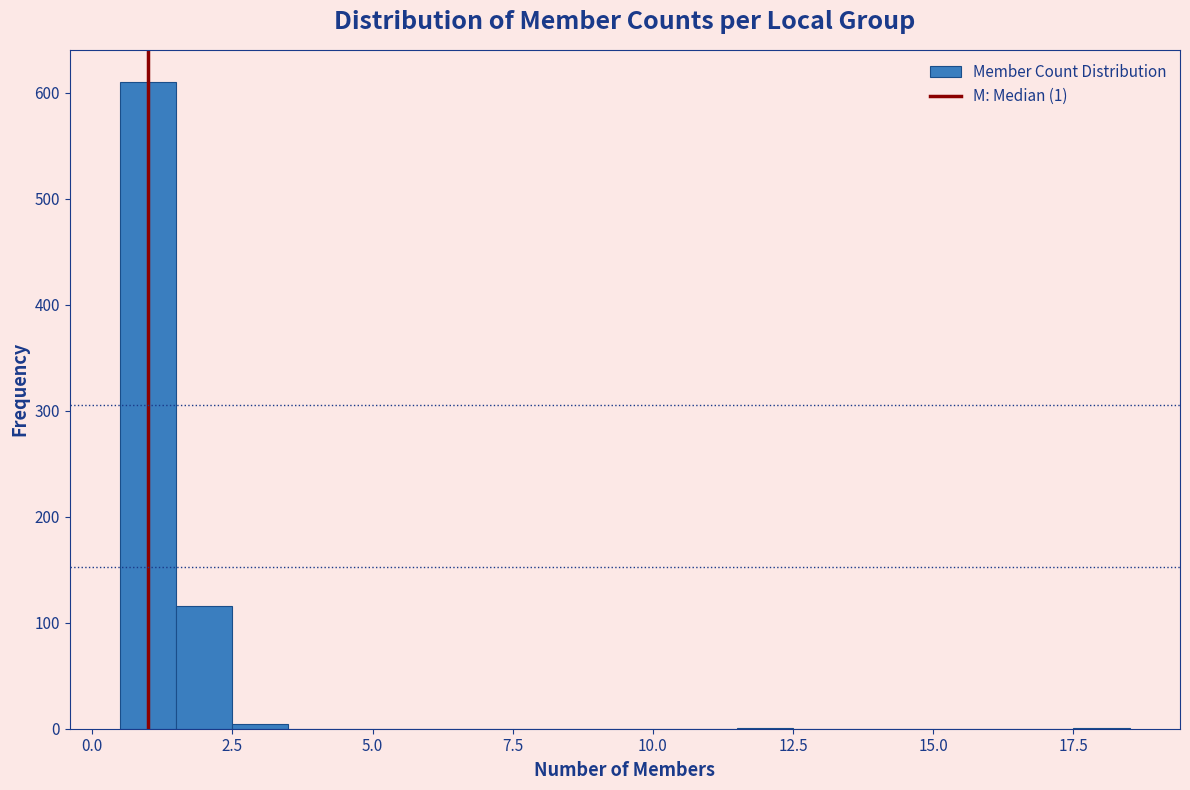

Read against the x-axis, roughly where is the centre of the tallest bar?

1.0